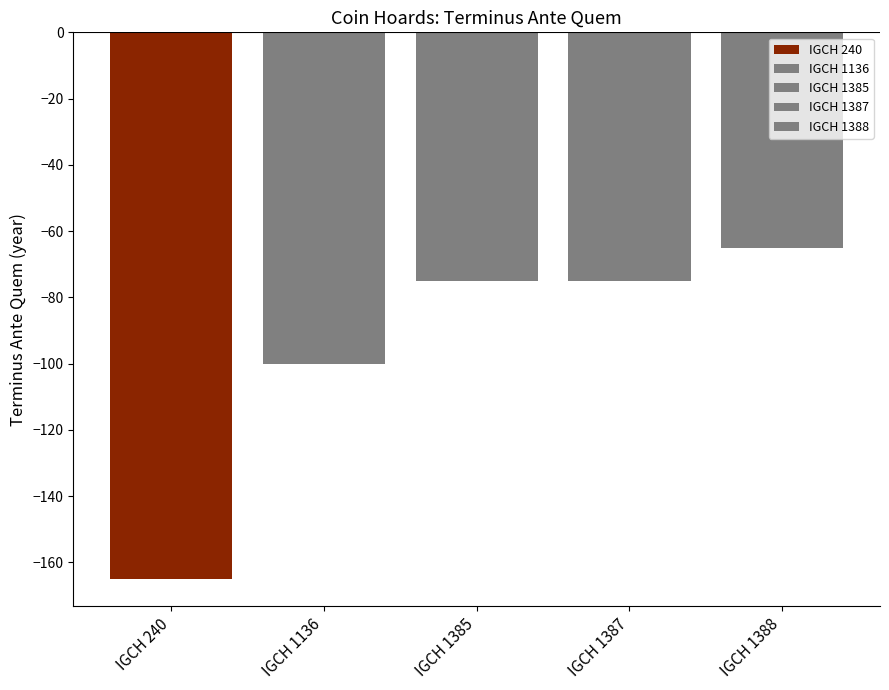

Does the chart contain any negative values?

Yes